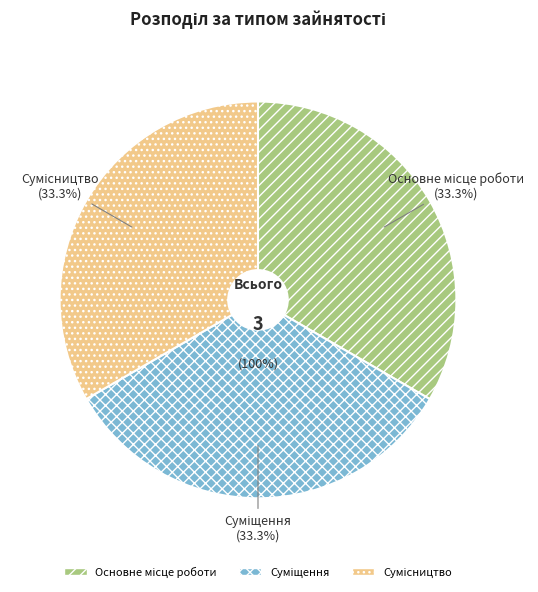

Is it true that Сумісництво is 40% of the pie?

False